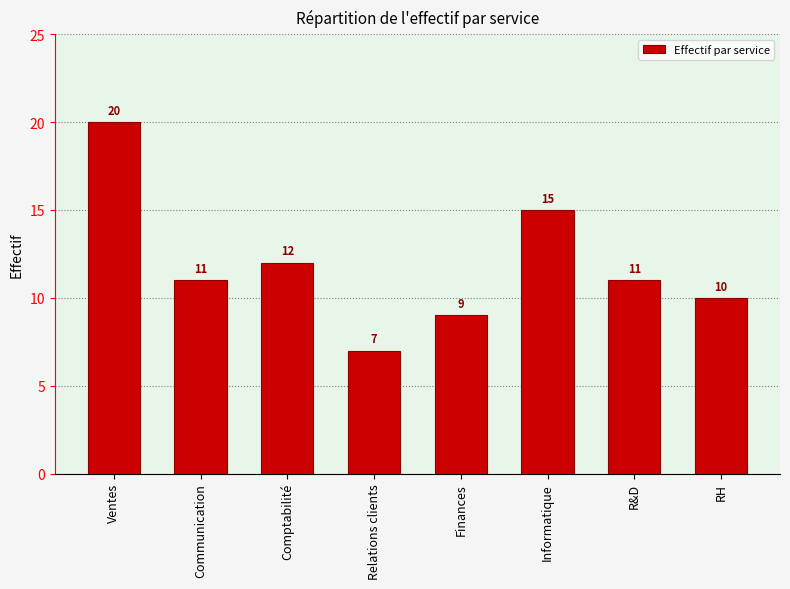

What is the label of the 2nd bar from the right?

R&D